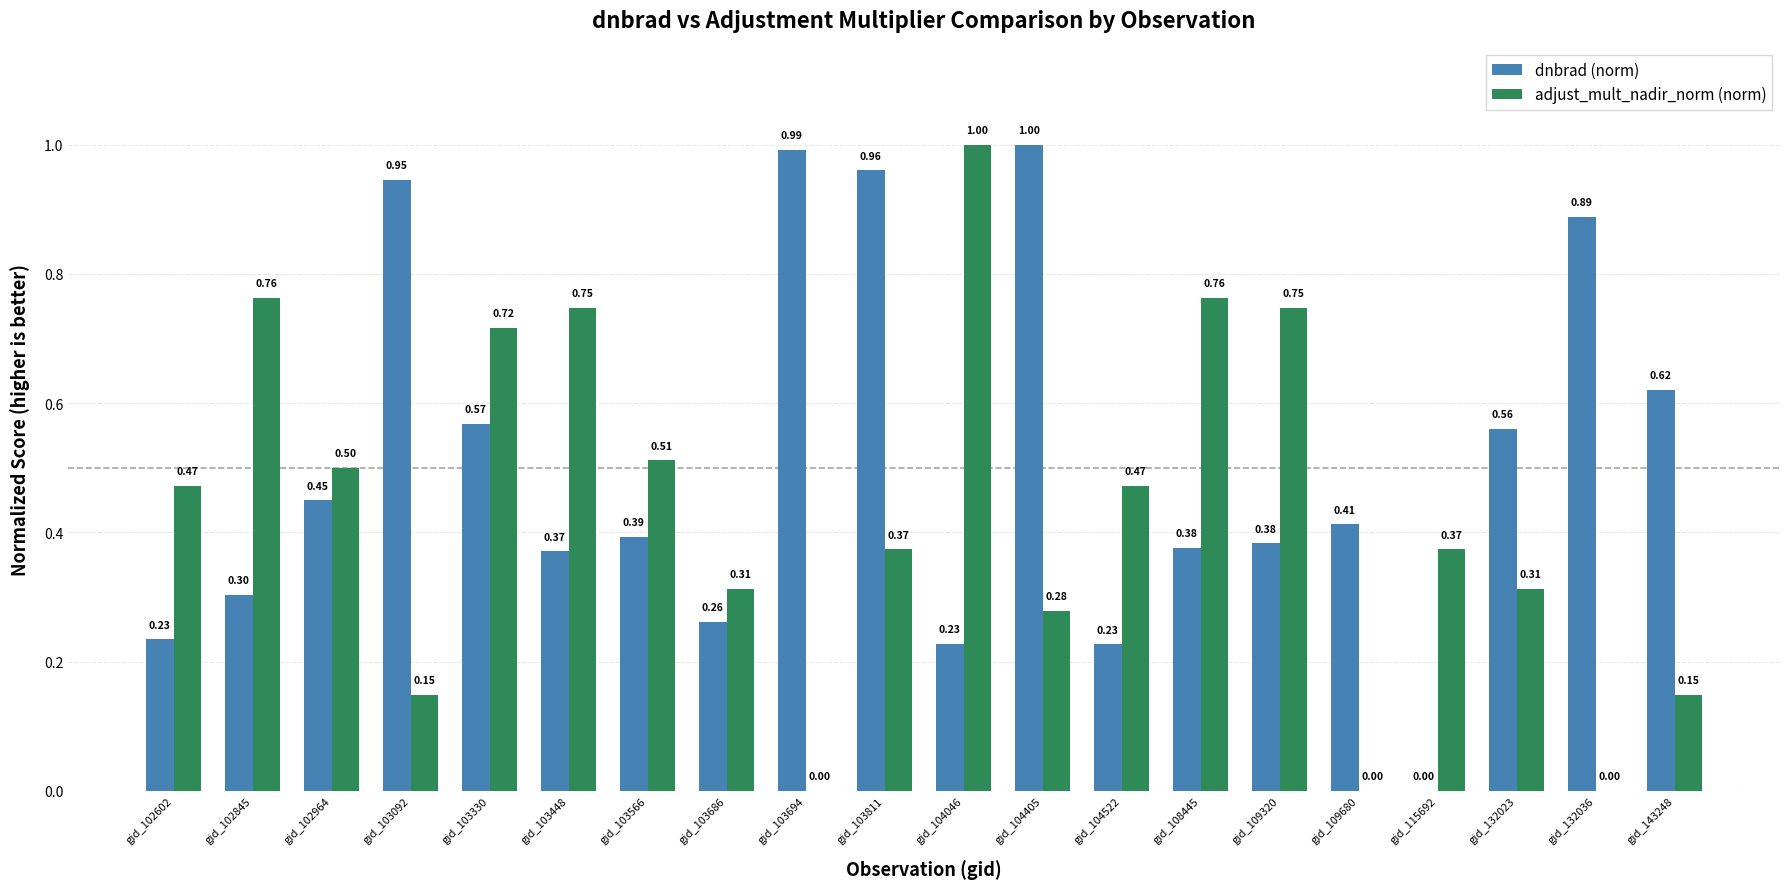

Between gid_103566 and gid_104405, which series saw the biggest shift?

dnbrad (norm)